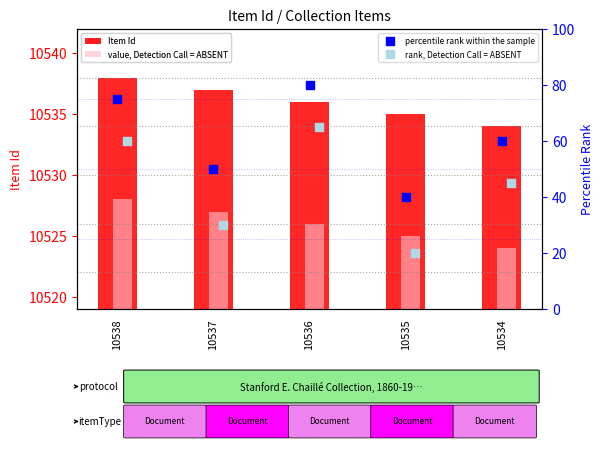

Which series contains the lowest Y value?

rank, Detection Call = ABSENT